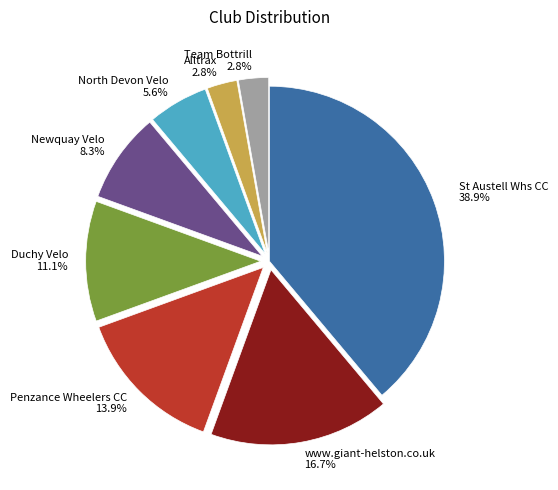

Does any single category account for the majority?

No